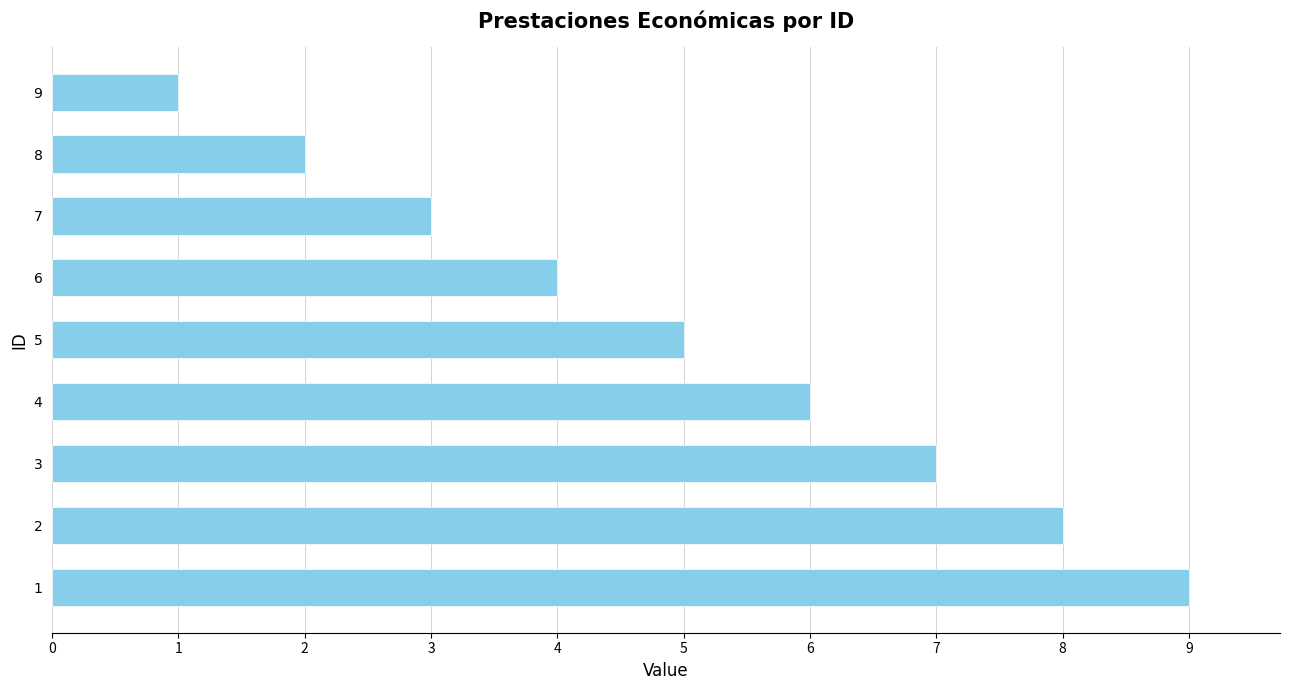

The chart shows a value of 1 at 6. True or false?

False